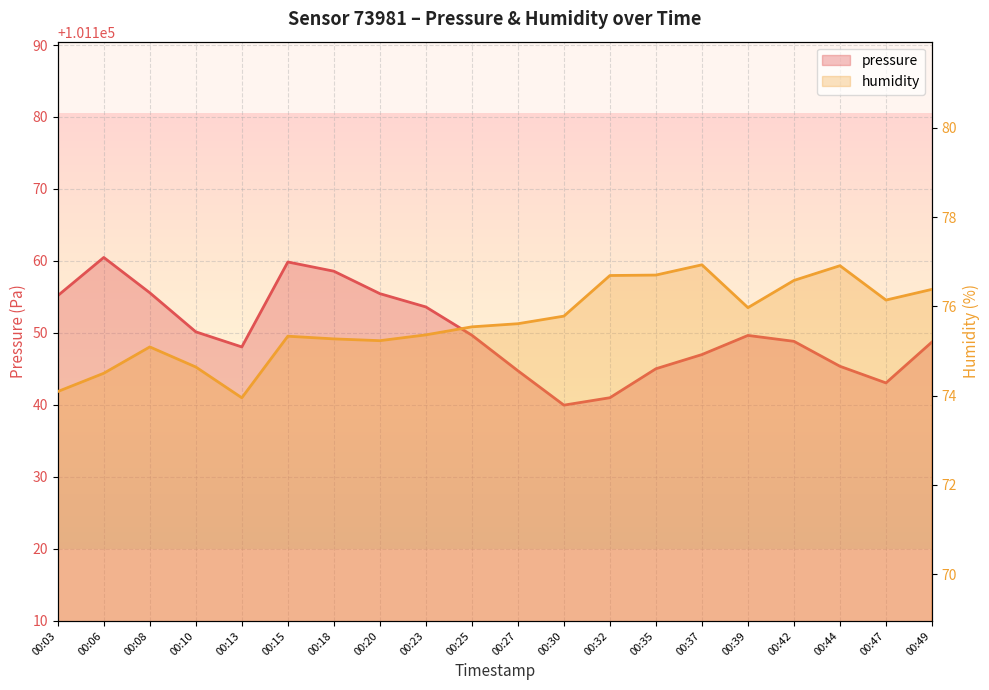

What is the total value across all series at 00:47?

101219.2